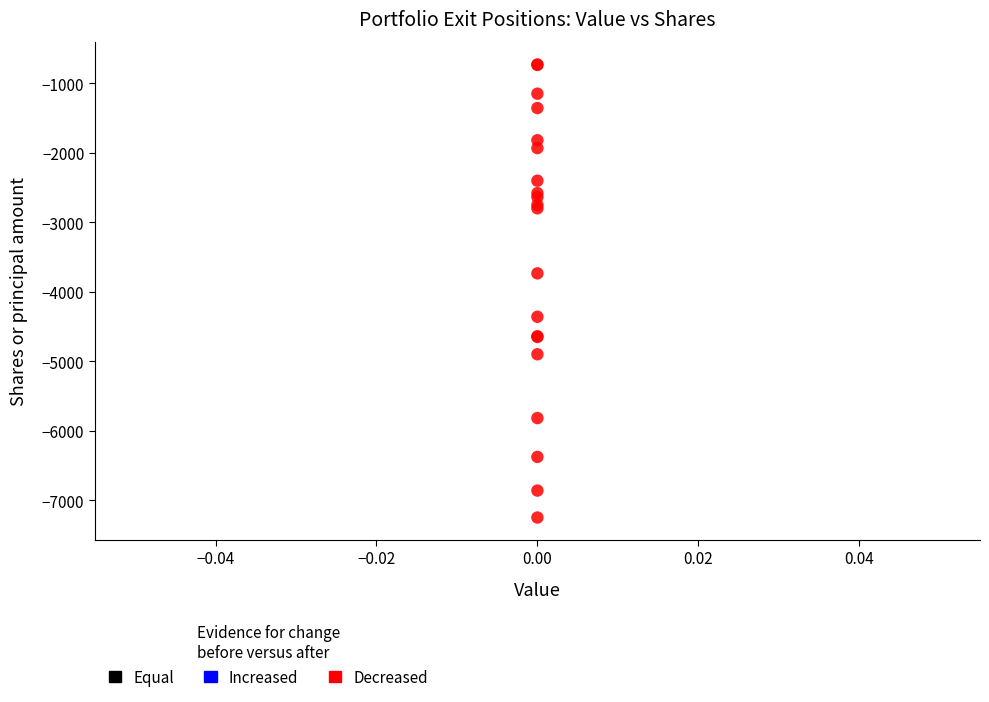

What Y value in the scatter plot is closest to -3989?

-3735